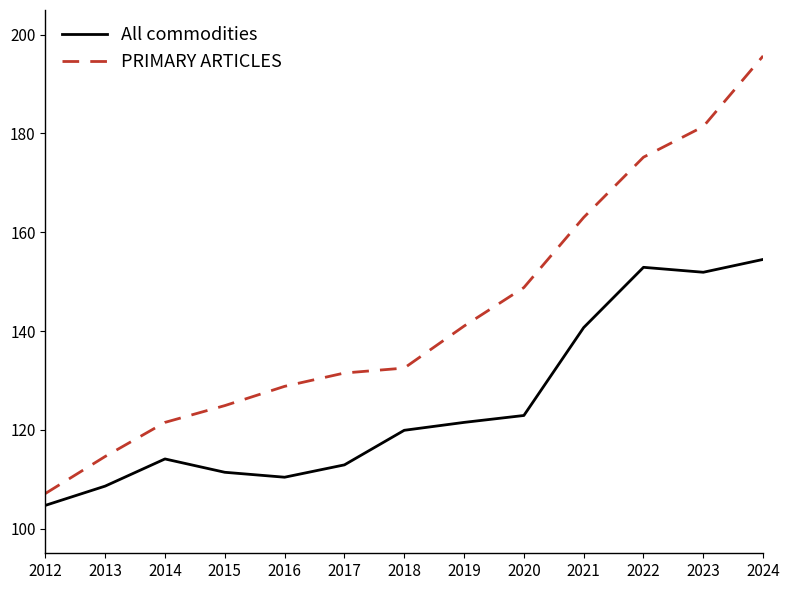

Reading right to left, what are all the values shown in this chart?

All commodities: 154.5	151.9	152.9	140.7	122.9	121.5	119.9	112.9	110.4	111.4	114.1	108.6	104.7
PRIMARY ARTICLES: 195.7	181.4	175.2	163.0	148.8	141.0	132.5	131.5	128.8	124.9	121.5	114.6	107.1